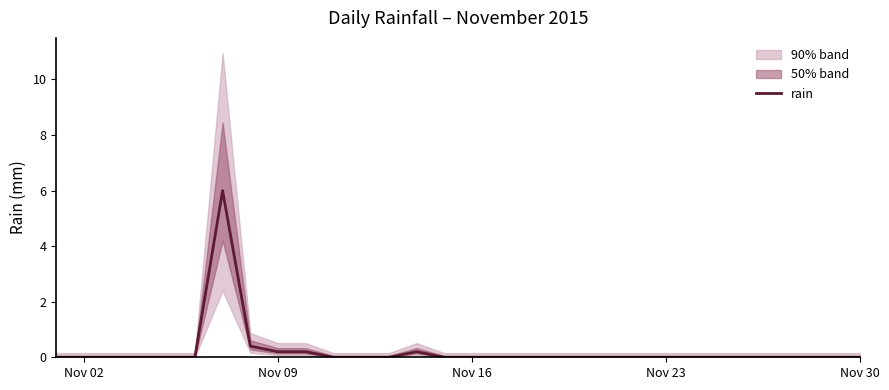

What is the maximum value for rain?

6.0